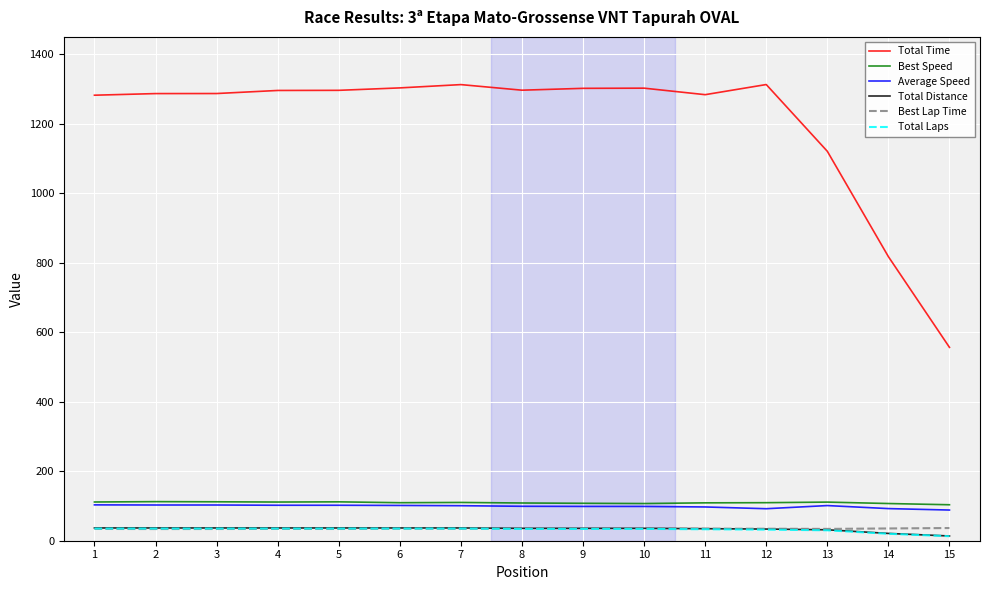

Which series has the largest range (max minus min)?

Total Time